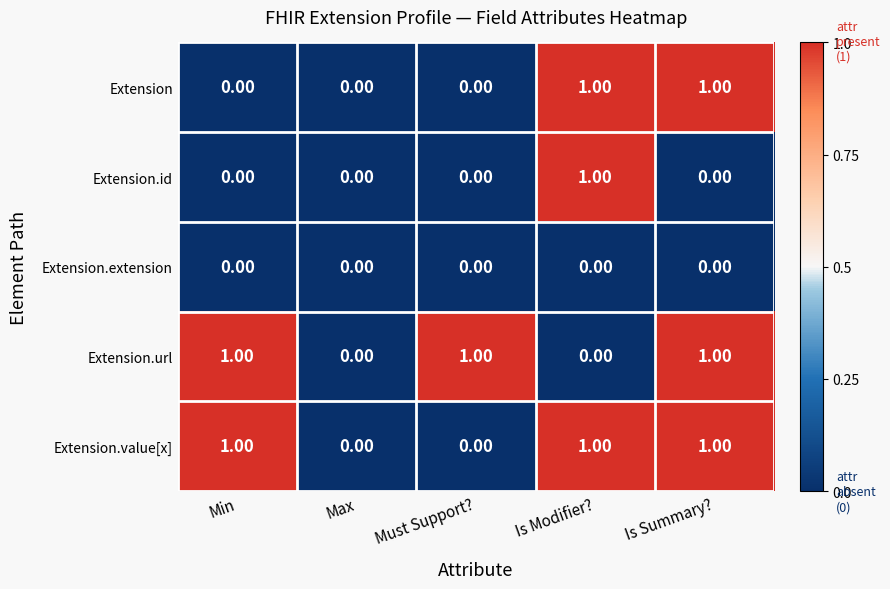

Is the value of Extension.value[x] at Is Summary? greater than the value of Extension.id at Is Summary??

Yes